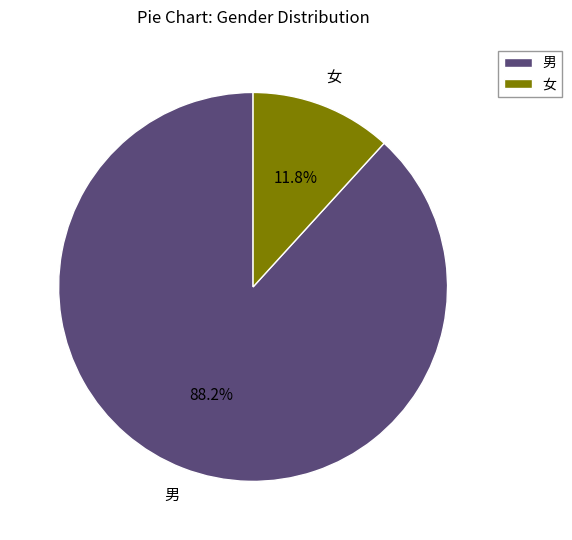

How many slices are in this pie chart?

2